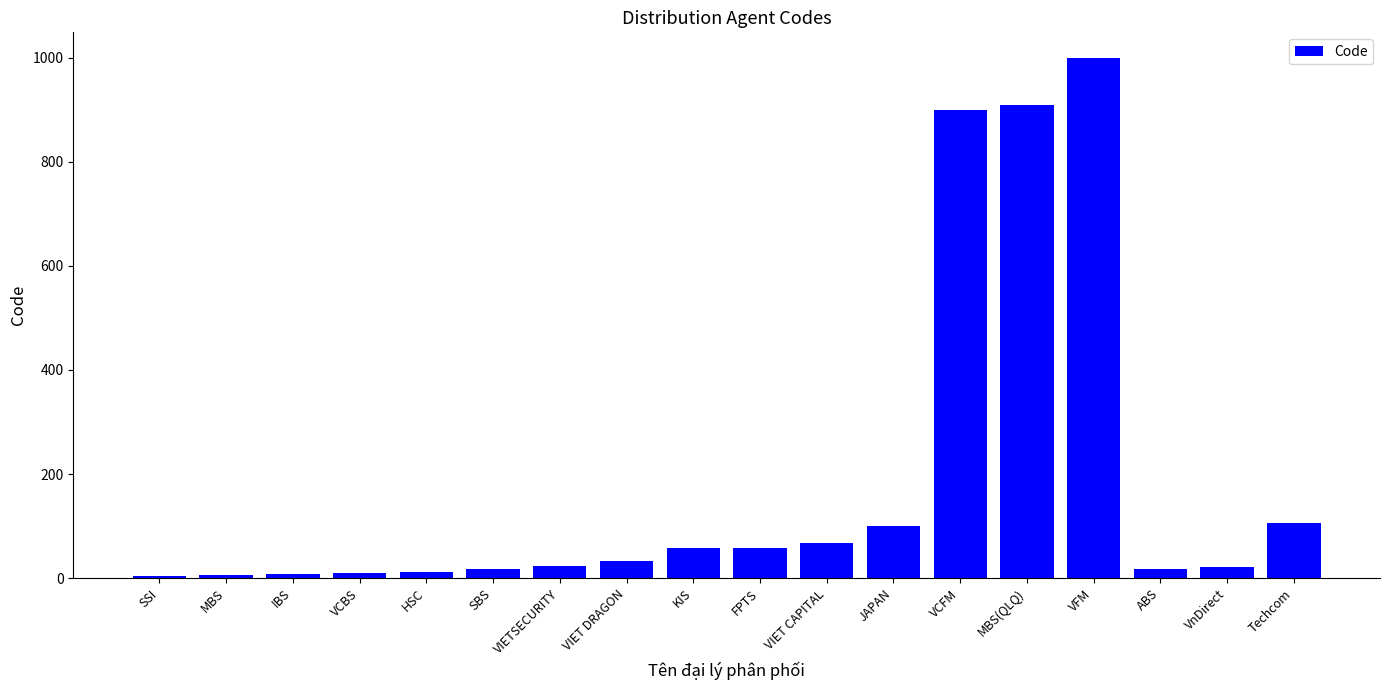

Are the bars horizontal?

No